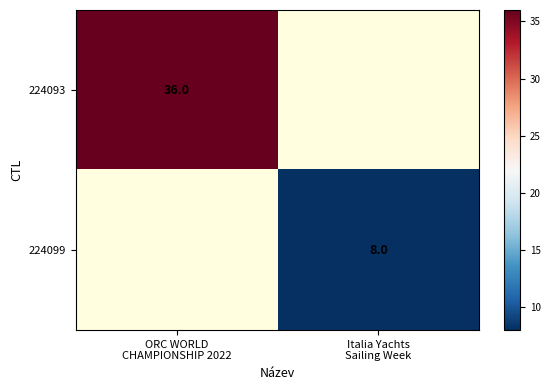

How many positive values does the 224099 series have?

1